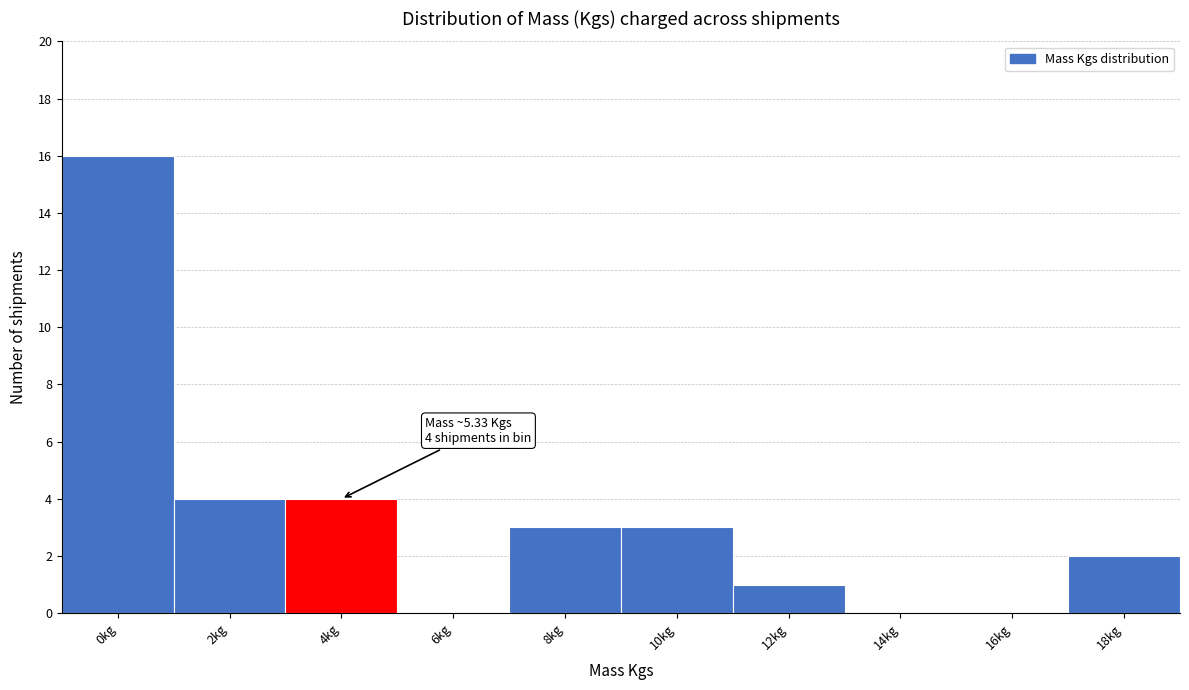

Reading left to right, extract all data points from this chart.

0kg=16	2kg=4	4kg=4	6kg=0	8kg=3	10kg=3	12kg=1	14kg=0	16kg=0	18kg=2